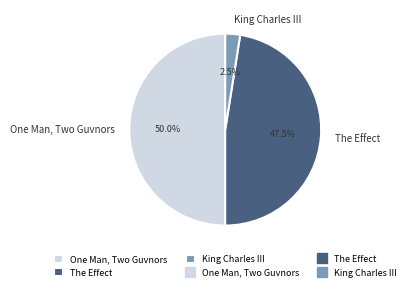

Does The Effect represent more than half of the total?

No